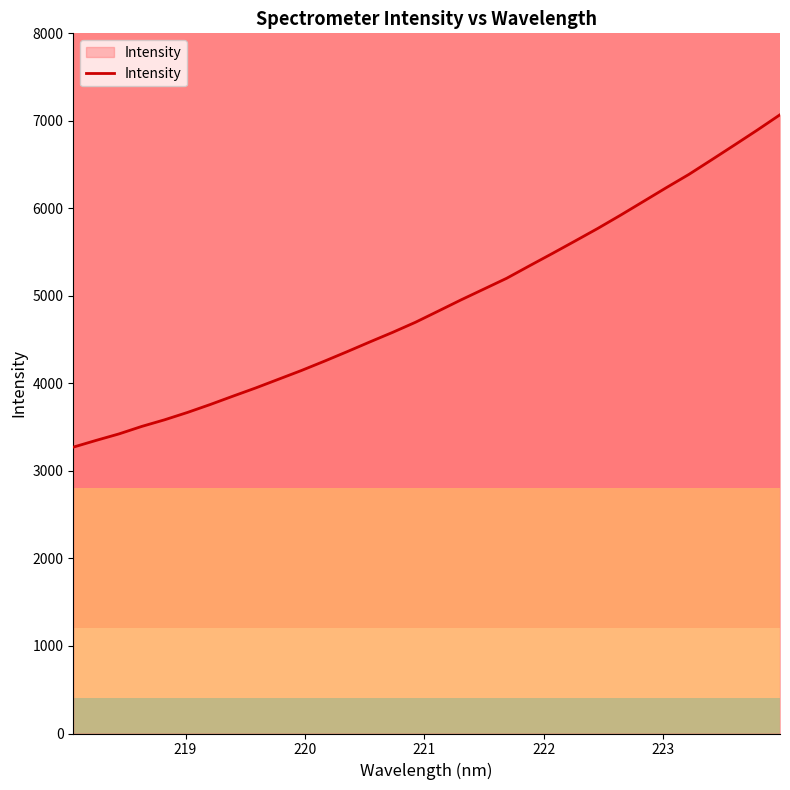

True or false: there are more than 2 points higher than both neighbors.

False